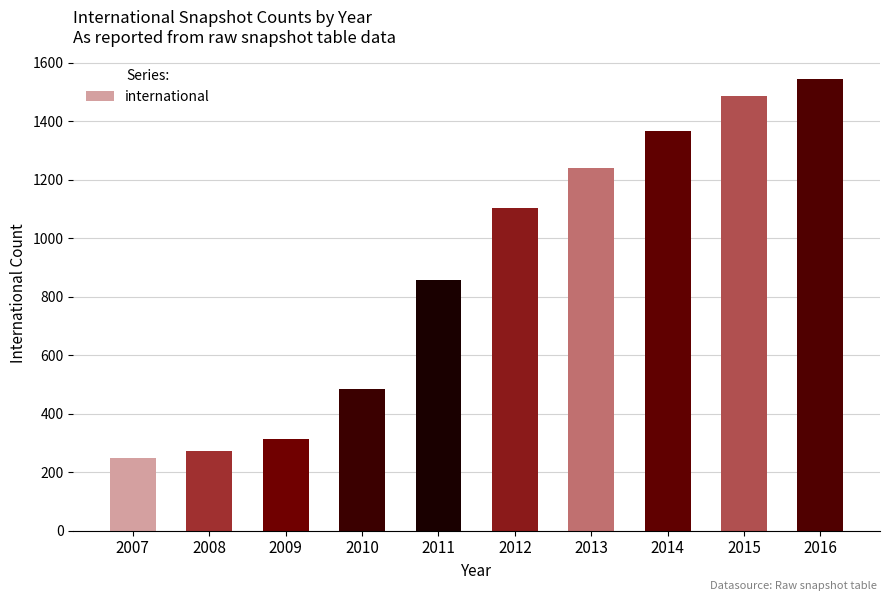

What is the maximum value shown in the chart?

1544